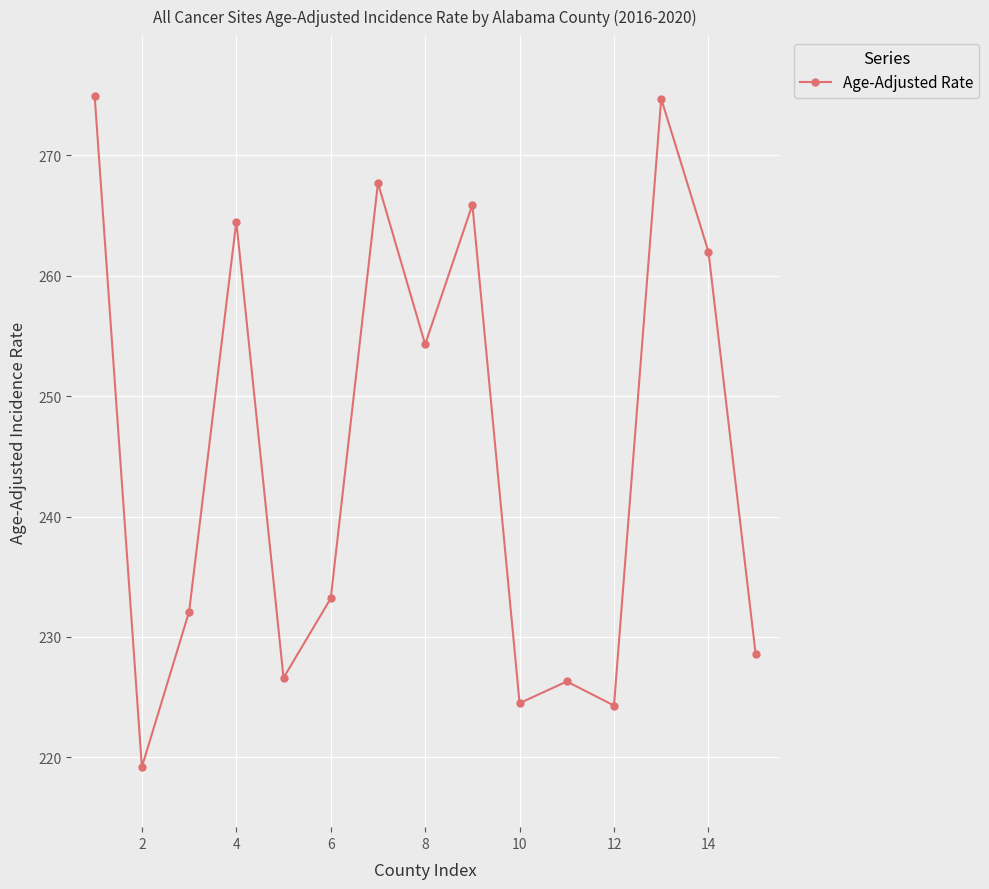

What is the value of the 10th point from the left?

224.5